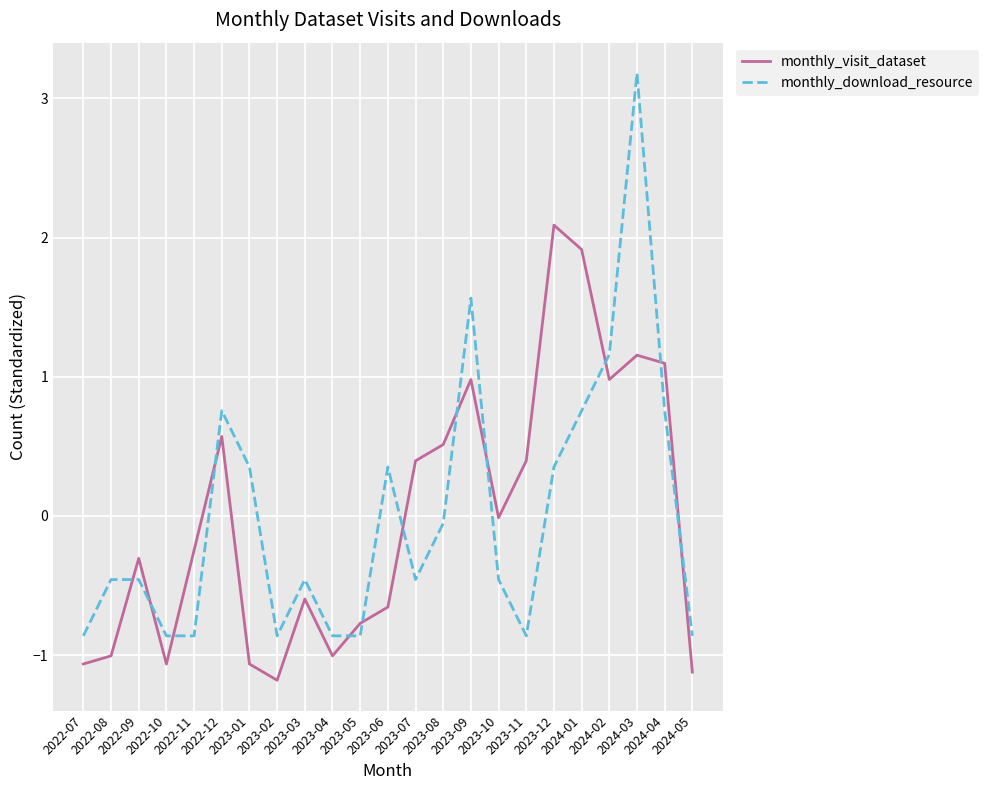

What is the difference between the maximum and minimum values in the monthly_download_resource series?

4.0